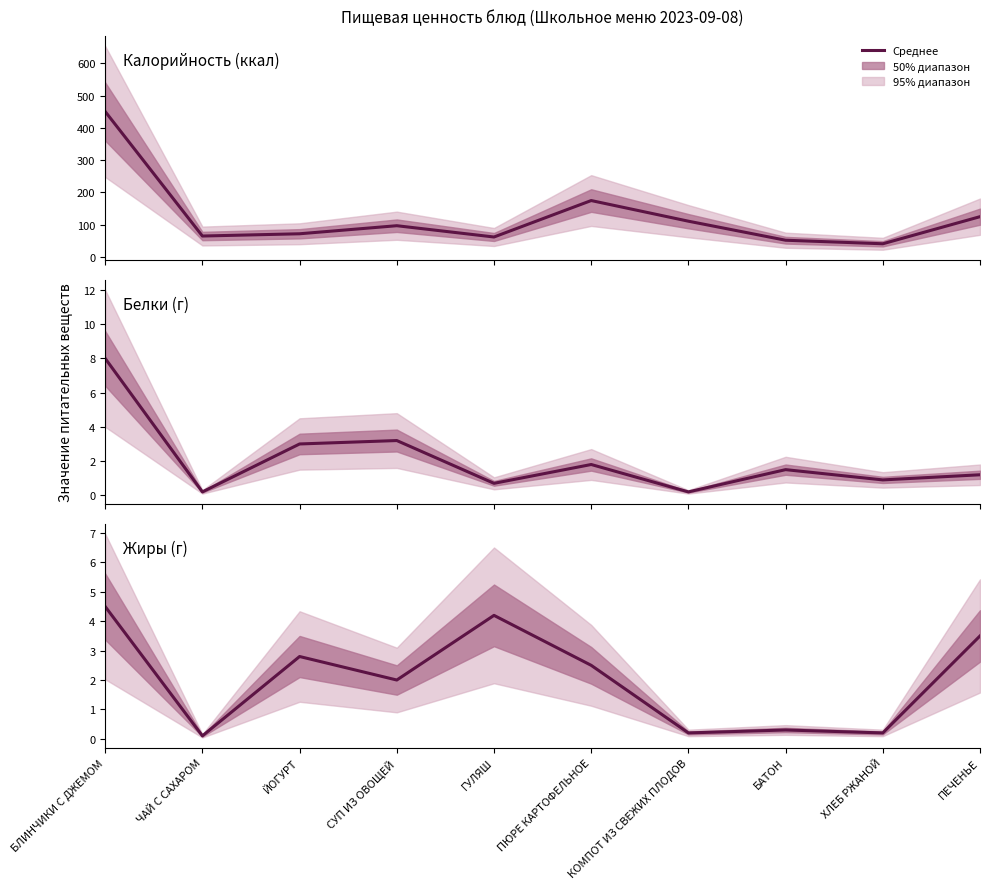

The Калорийность (ккал) series shows 52.0 at БАТОН. True or false?

True